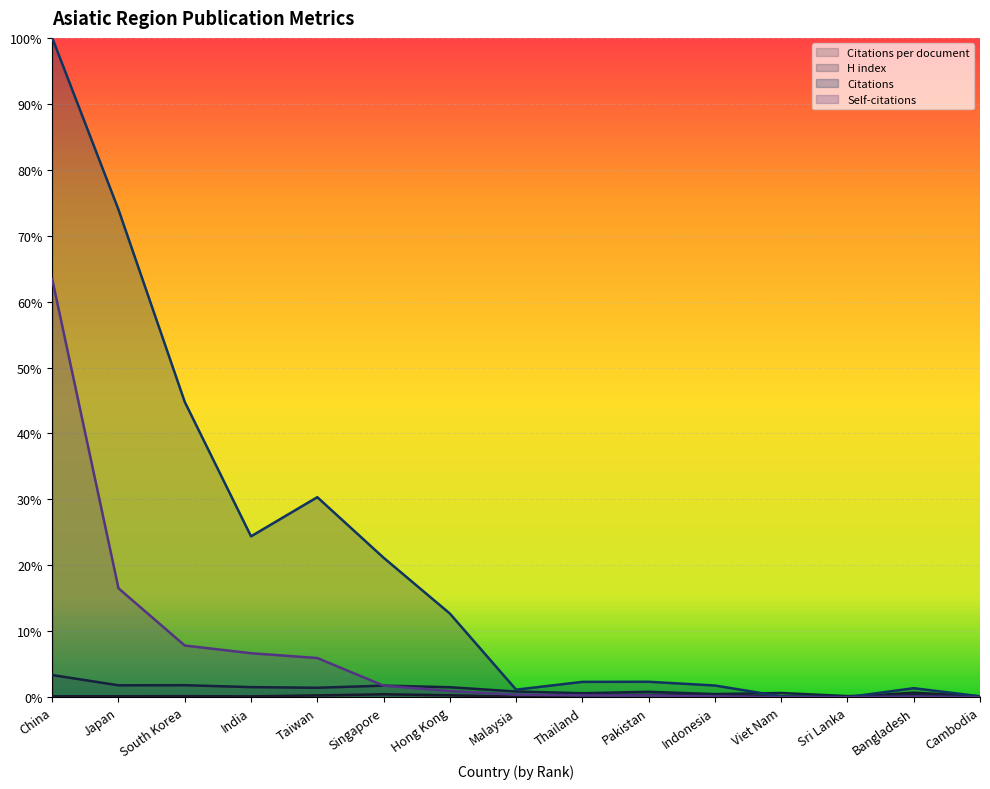

Reading right to left, list all the values displayed in this chart.

Citations per document: 0.3	1.7	0.0	0.1	0.9	0.8	0.7	0.2	0.7	1.1	0.7	0.3	0.4	0.3	0.3
H index: 0.2	0.9	0.4	1.6	1.2	2.0	1.5	2.1	3.8	4.4	3.6	3.8	4.5	4.5	8.4
Citations: 0.3	3.4	0.0	0.3	4.4	5.8	5.8	2.8	31.7	52.9	75.8	61.0	112.0	184.9	250.0
Self-citations: 0.0	0.2	0.0	0.0	0.3	0.6	0.7	1.0	2.3	4.4	14.8	16.7	19.6	41.3	158.5